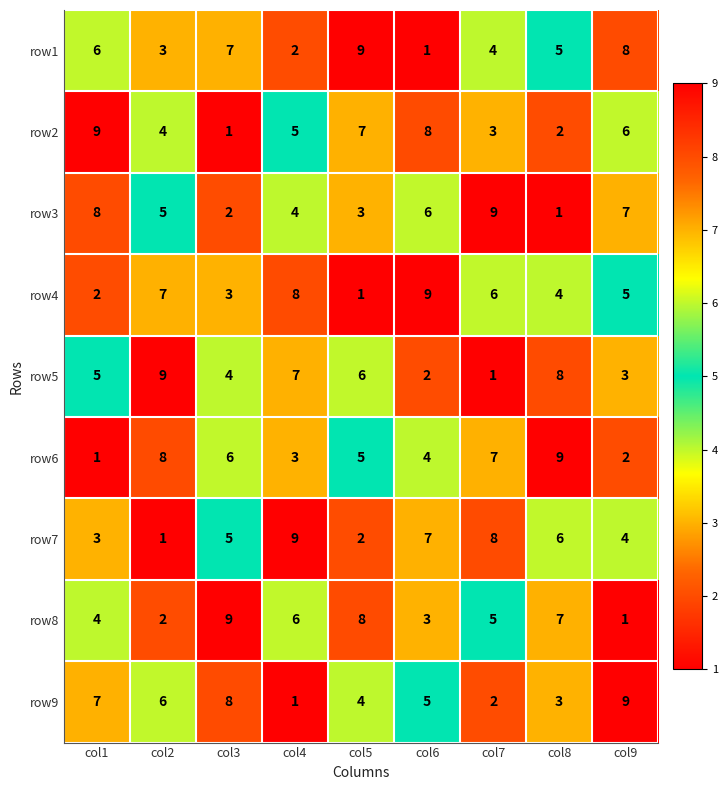

At which label is row3 closest to 5?

col2